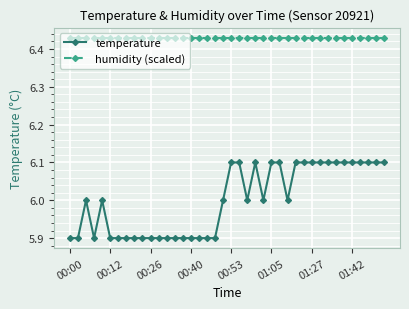

Rank the series by their maximum value, from highest to lowest.

humidity (scaled), temperature